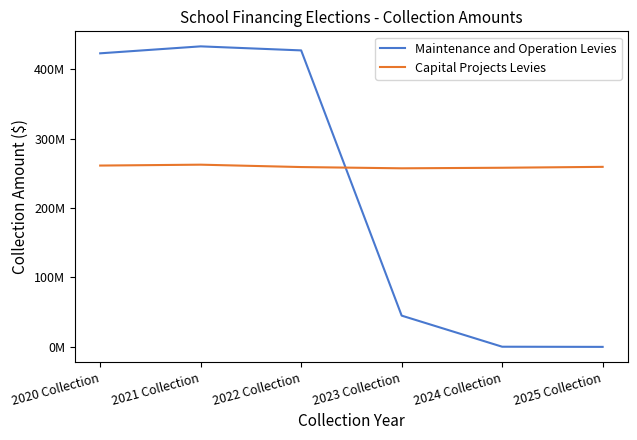

What are all the series names shown in the legend?

Maintenance and Operation Levies, Capital Projects Levies